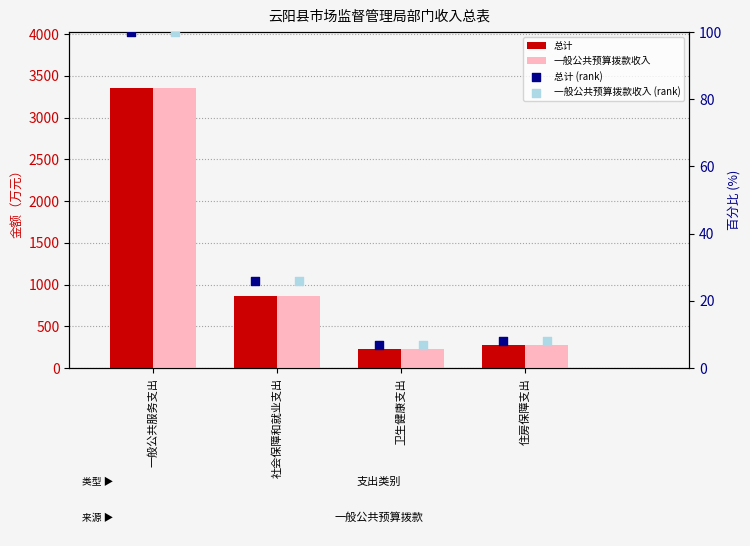

Which series contains the highest Y value?

总计